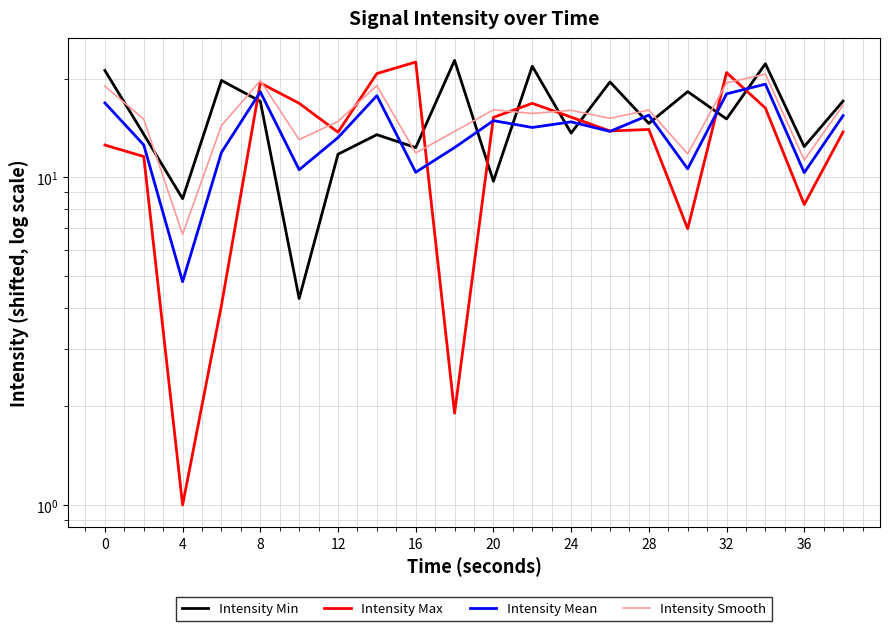

What are all the series names shown in the legend?

Intensity Min, Intensity Max, Intensity Mean, Intensity Smooth